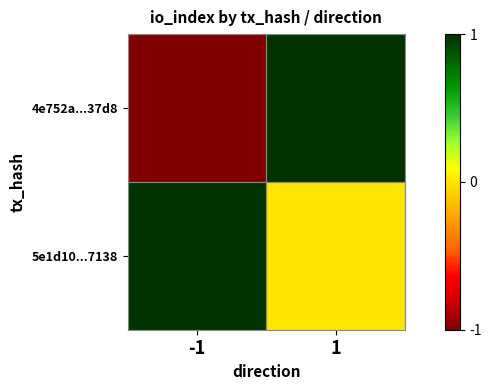

Reading right to left, extract all data points from this chart.

4e752a...37d8: 1=1	-1=-1
5e1d10...7138: 1=0	-1=1